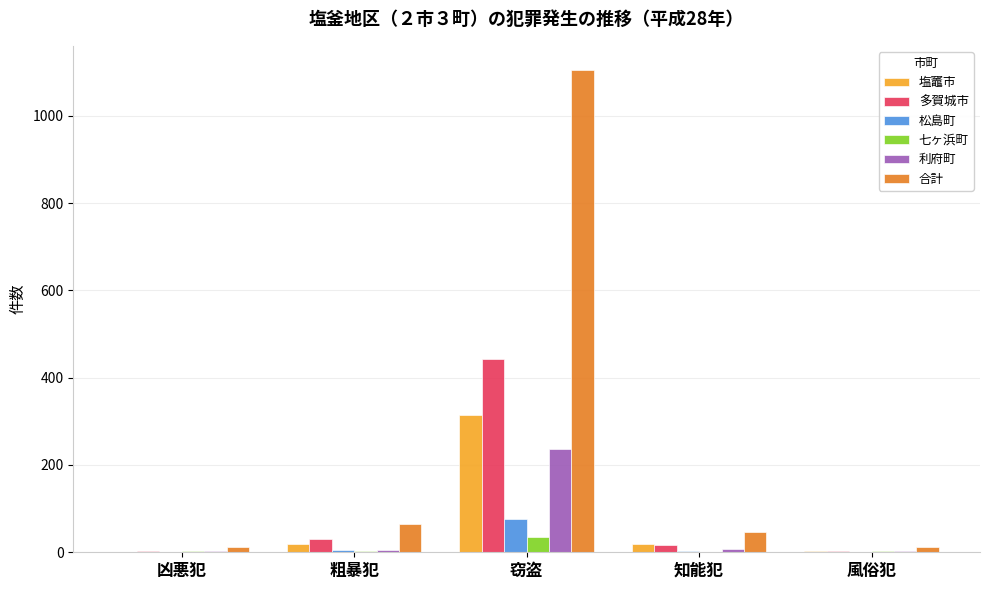

How many groups of bars are there?

5